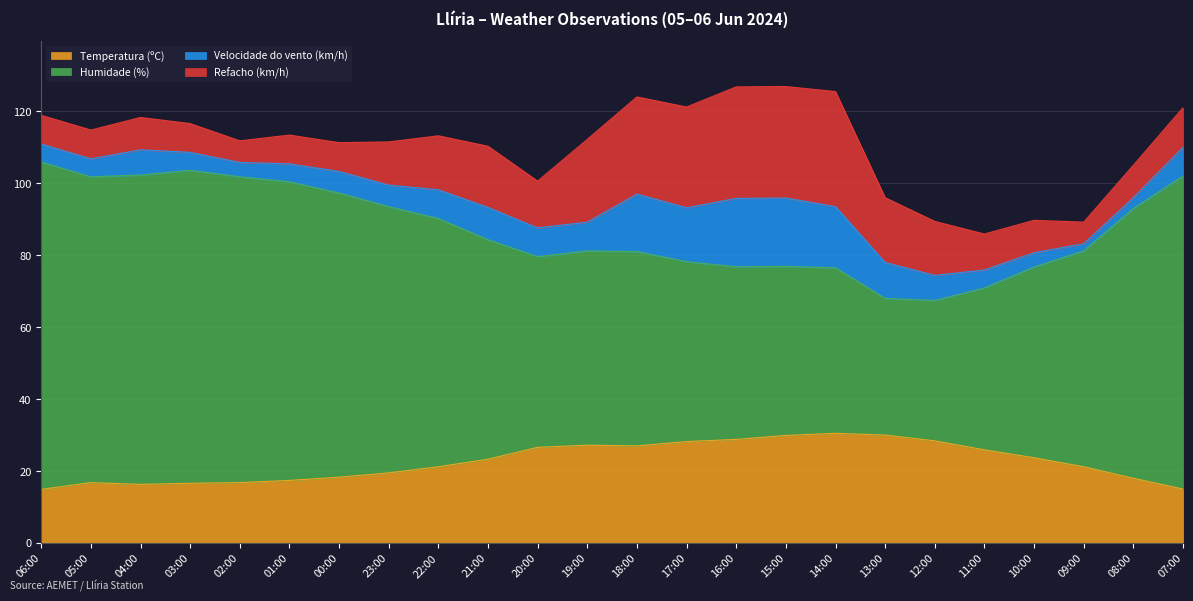

Which has a higher value, 18:00 or 07:00?

18:00